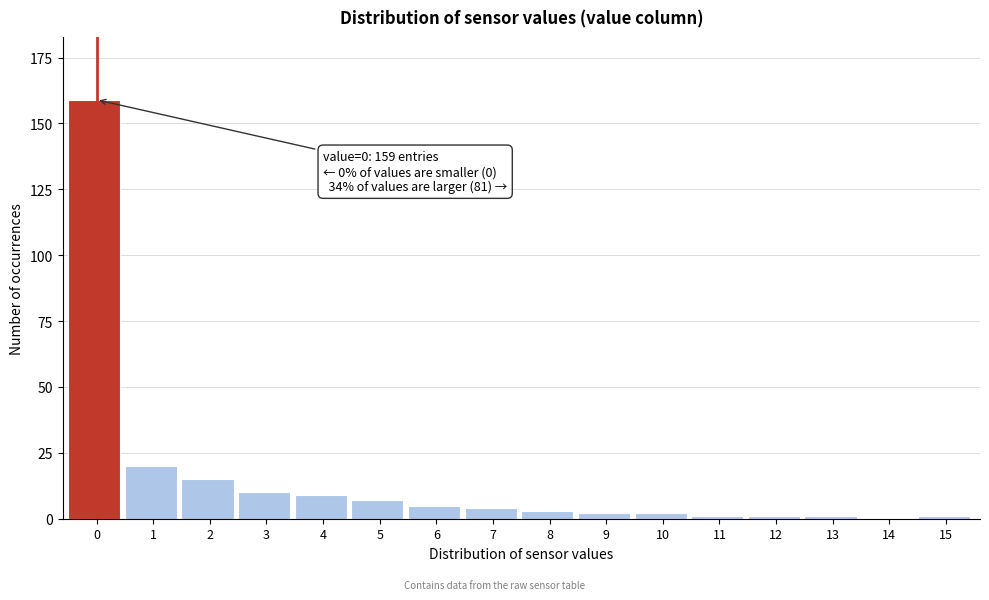

Reading right to left, what are all the values shown in this chart?

15=1	14=0	13=1	12=1	11=1	10=2	9=2	8=3	7=4	6=5	5=7	4=9	3=10	2=15	1=20	0=159